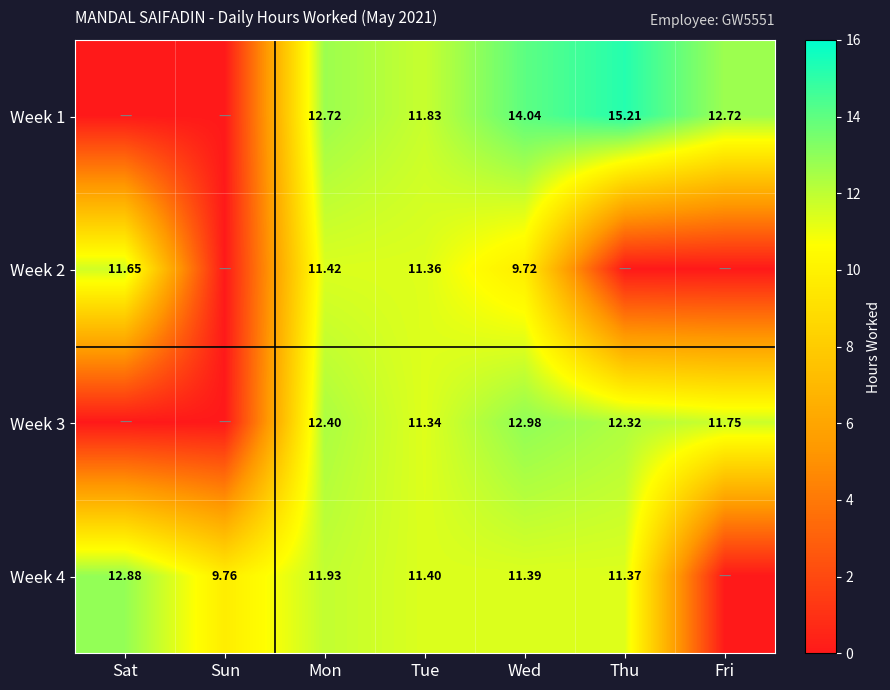

Where does the Week 2 series first go above 9?

Sat